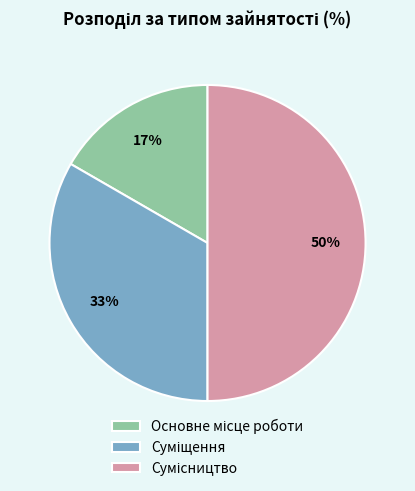

To the nearest percent, what is the average slice percentage?

33%